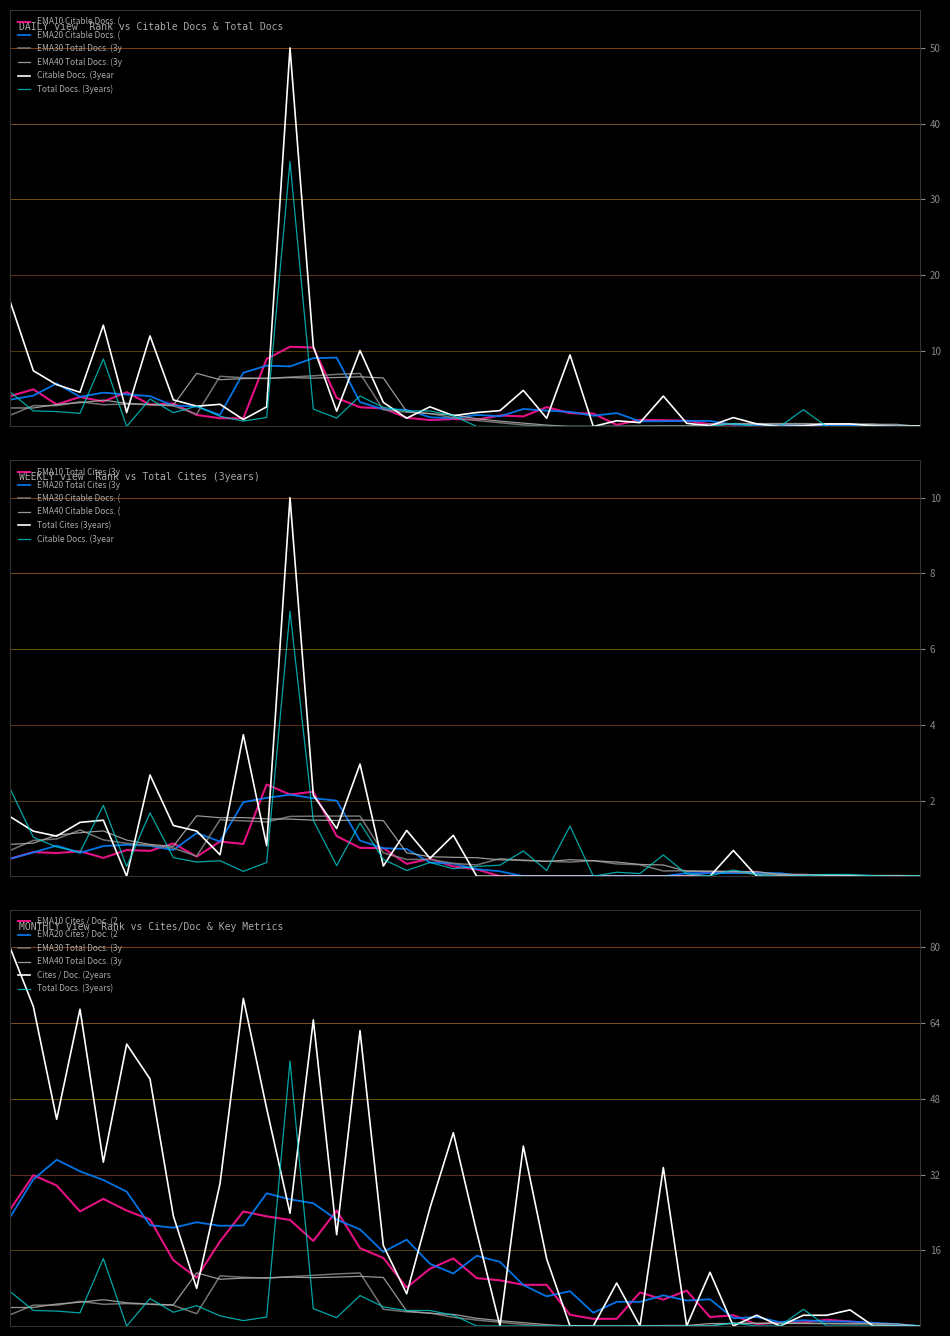

What is the maximum value for Total Cites (3years)?

10.0